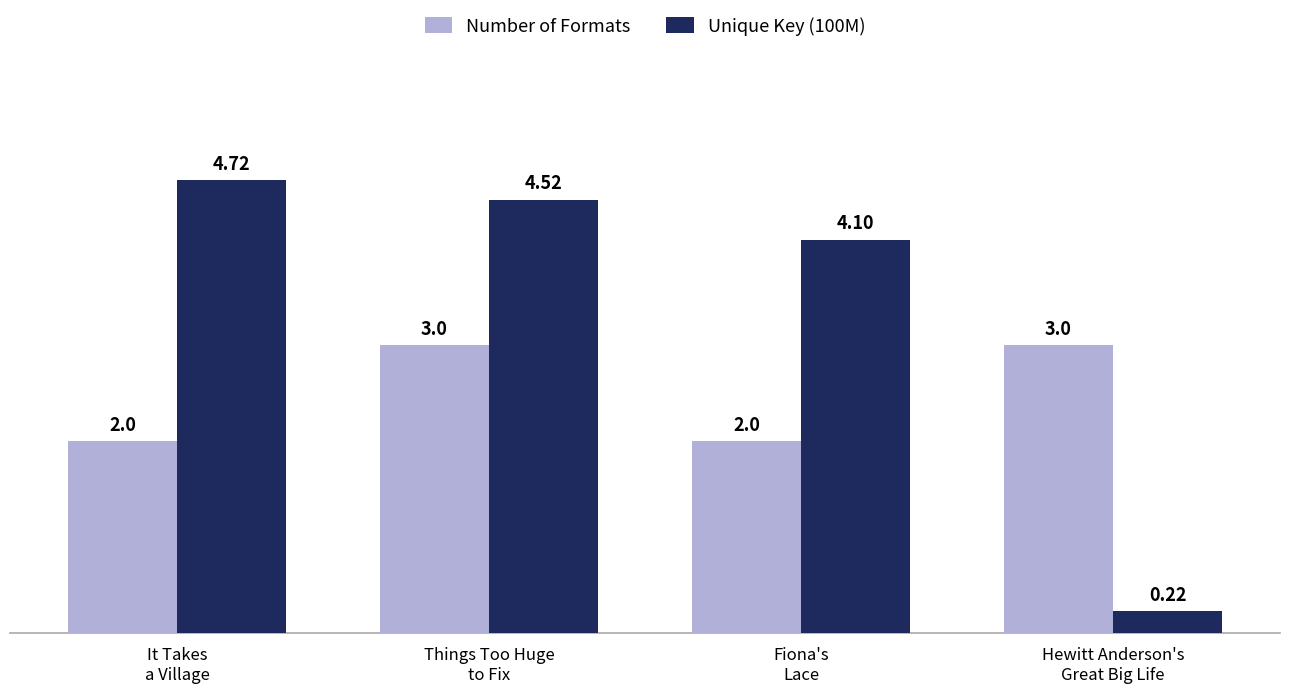

Rank the series at Things Too Huge
to Fix from highest to lowest value.

Unique Key (100M), Number of Formats